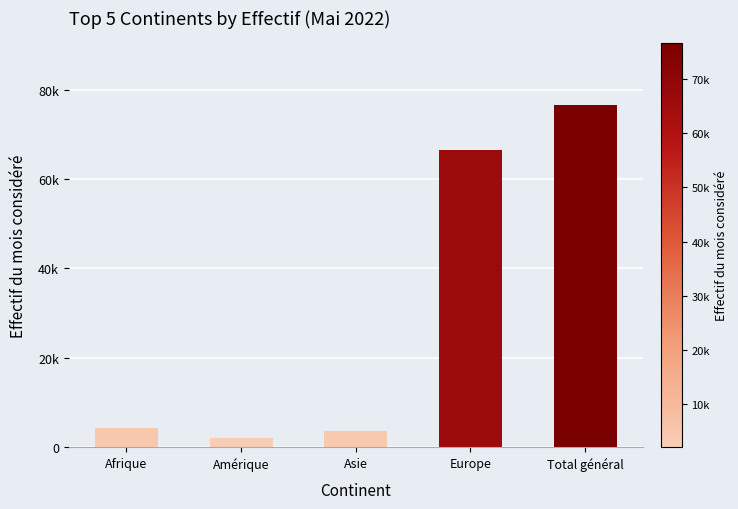

What is the minimum value shown in the chart?

2090